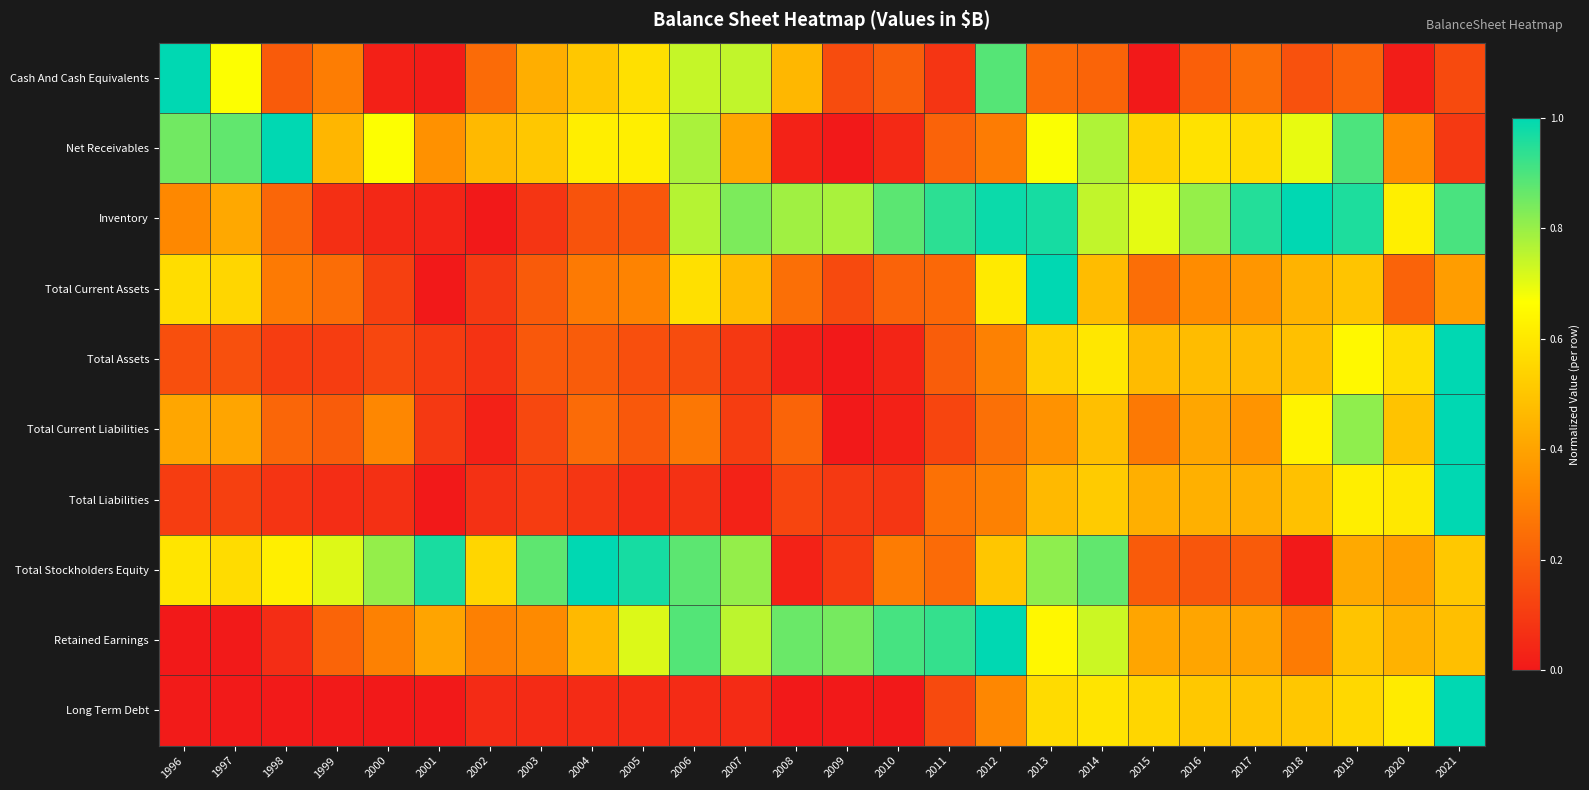

Reading left to right, extract all data points from this chart.

Cash And Cash Equivalents: 1996=1.0	1997=0.7	1998=0.2	1999=0.3	2000=0.0	2001=0.0	2002=0.2	2003=0.4	2004=0.5	2005=0.6	2006=0.7	2007=0.7	2008=0.5	2009=0.1	2010=0.2	2011=0.1	2012=0.9	2013=0.2	2014=0.2	2015=0.0	2016=0.2	2017=0.3	2018=0.2	2019=0.2	2020=0.0	2021=0.1
Net Receivables: 1996=0.8	1997=0.9	1998=1.0	1999=0.5	2000=0.7	2001=0.3	2002=0.5	2003=0.5	2004=0.6	2005=0.6	2006=0.8	2007=0.4	2008=0.0	2009=0.0	2010=0.0	2011=0.2	2012=0.3	2013=0.7	2014=0.8	2015=0.5	2016=0.6	2017=0.6	2018=0.7	2019=0.9	2020=0.3	2021=0.1
Inventory: 1996=0.3	1997=0.4	1998=0.2	1999=0.1	2000=0.0	2001=0.0	2002=0.0	2003=0.1	2004=0.2	2005=0.2	2006=0.8	2007=0.8	2008=0.8	2009=0.8	2010=0.9	2011=0.9	2012=1.0	2013=1.0	2014=0.7	2015=0.7	2016=0.8	2017=1.0	2018=1.0	2019=1.0	2020=0.6	2021=0.9
Total Current Assets: 1996=0.6	1997=0.6	1998=0.3	1999=0.2	2000=0.1	2001=0.0	2002=0.1	2003=0.2	2004=0.3	2005=0.3	2006=0.6	2007=0.5	2008=0.2	2009=0.1	2010=0.2	2011=0.2	2012=0.6	2013=1.0	2014=0.5	2015=0.2	2016=0.3	2017=0.4	2018=0.4	2019=0.5	2020=0.2	2021=0.4
Total Assets: 1996=0.2	1997=0.2	1998=0.1	1999=0.1	2000=0.1	2001=0.1	2002=0.1	2003=0.2	2004=0.2	2005=0.2	2006=0.2	2007=0.1	2008=0.0	2009=0.0	2010=0.0	2011=0.2	2012=0.3	2013=0.5	2014=0.6	2015=0.5	2016=0.5	2017=0.5	2018=0.5	2019=0.6	2020=0.6	2021=1.0
Total Current Liabilities: 1996=0.4	1997=0.4	1998=0.2	1999=0.2	2000=0.3	2001=0.1	2002=0.0	2003=0.1	2004=0.2	2005=0.2	2006=0.3	2007=0.1	2008=0.2	2009=0.0	2010=0.0	2011=0.1	2012=0.3	2013=0.3	2014=0.5	2015=0.3	2016=0.4	2017=0.4	2018=0.6	2019=0.8	2020=0.5	2021=1.0
Total Liabilities: 1996=0.1	1997=0.1	1998=0.1	1999=0.1	2000=0.1	2001=0.0	2002=0.1	2003=0.1	2004=0.1	2005=0.1	2006=0.1	2007=0.0	2008=0.1	2009=0.1	2010=0.1	2011=0.3	2012=0.3	2013=0.5	2014=0.5	2015=0.4	2016=0.4	2017=0.4	2018=0.5	2019=0.6	2020=0.6	2021=1.0
Total Stockholders Equity: 1996=0.6	1997=0.6	1998=0.6	1999=0.7	2000=0.8	2001=1.0	2002=0.5	2003=0.9	2004=1.0	2005=1.0	2006=0.9	2007=0.8	2008=0.0	2009=0.1	2010=0.3	2011=0.2	2012=0.5	2013=0.8	2014=0.9	2015=0.2	2016=0.2	2017=0.2	2018=0.0	2019=0.4	2020=0.4	2021=0.5
Retained Earnings: 1996=0.0	1997=0.0	1998=0.1	1999=0.2	2000=0.3	2001=0.4	2002=0.3	2003=0.3	2004=0.5	2005=0.7	2006=0.9	2007=0.8	2008=0.9	2009=0.8	2010=0.9	2011=0.9	2012=1.0	2013=0.6	2014=0.7	2015=0.4	2016=0.4	2017=0.4	2018=0.3	2019=0.5	2020=0.4	2021=0.5
Long Term Debt: 1996=0.0	1997=0.0	1998=0.0	1999=0.0	2000=0.0	2001=0.0	2002=0.1	2003=0.1	2004=0.1	2005=0.1	2006=0.1	2007=0.1	2008=0.0	2009=0.0	2010=0.0	2011=0.1	2012=0.3	2013=0.6	2014=0.6	2015=0.5	2016=0.5	2017=0.5	2018=0.5	2019=0.6	2020=0.6	2021=1.0